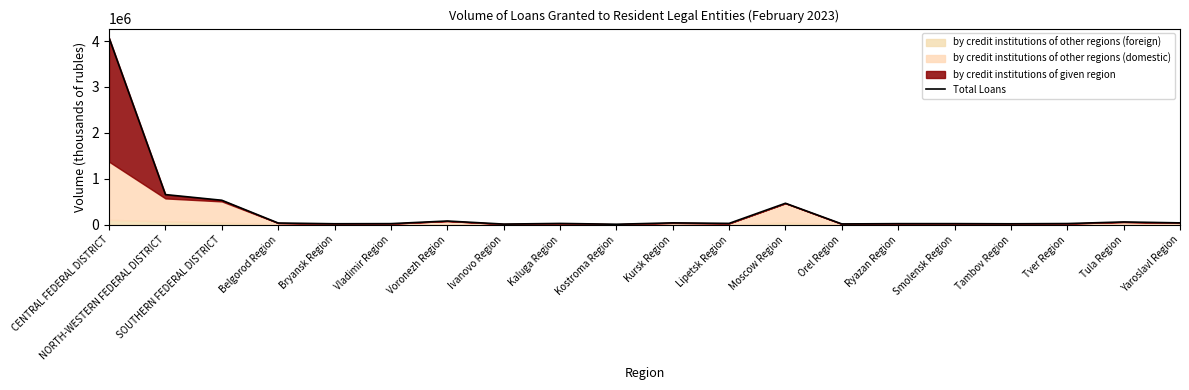

At which category does the data reach its first local valley?

Bryansk Region